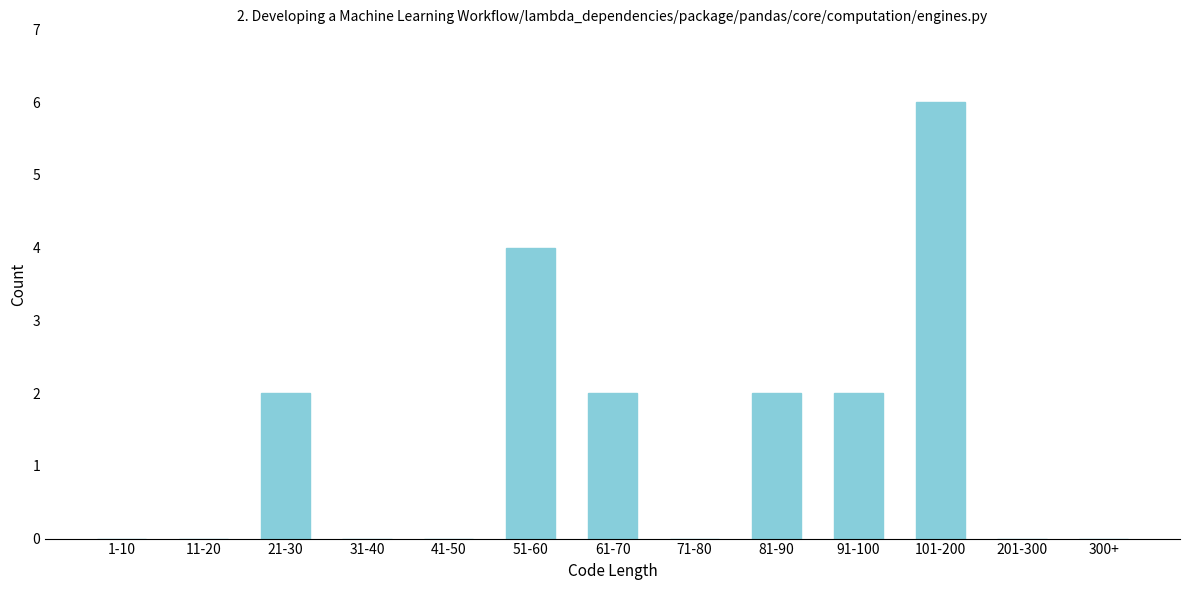

Reading right to left, what are all the values shown in this chart?

300+=0	201-300=0	101-200=6	91-100=2	81-90=2	71-80=0	61-70=2	51-60=4	41-50=0	31-40=0	21-30=2	11-20=0	1-10=0